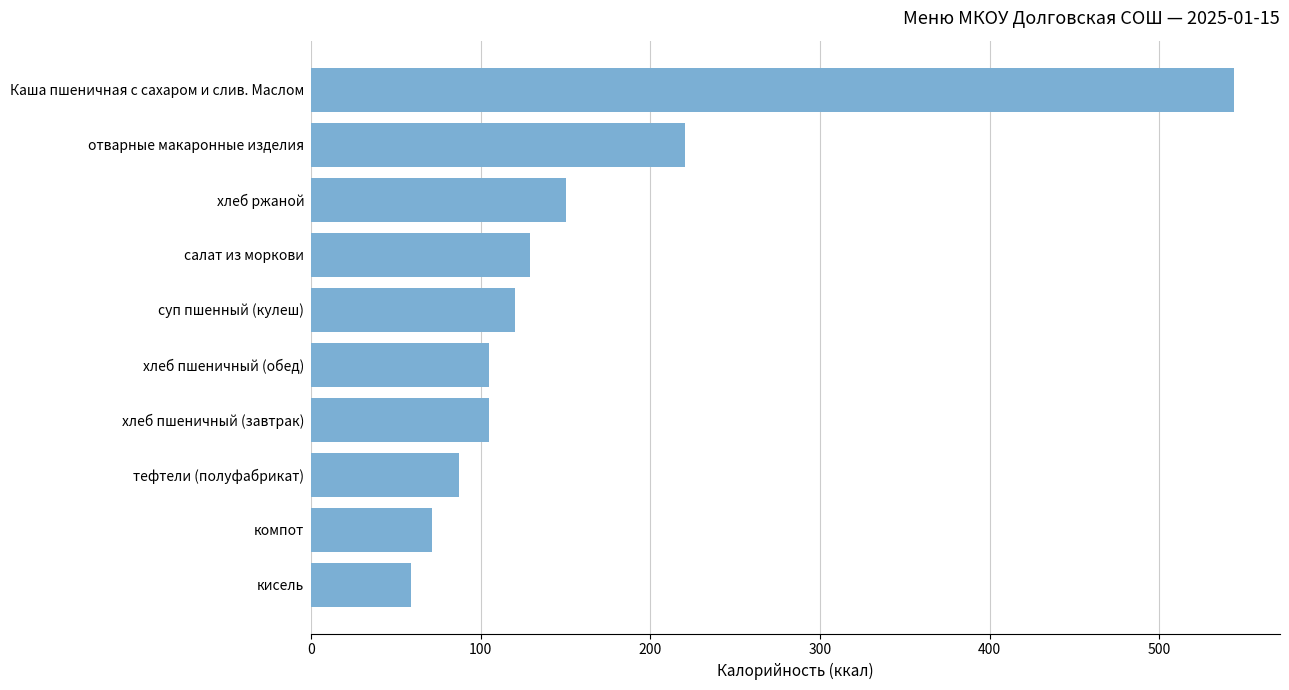

What is the difference between the maximum and minimum values?

485.0